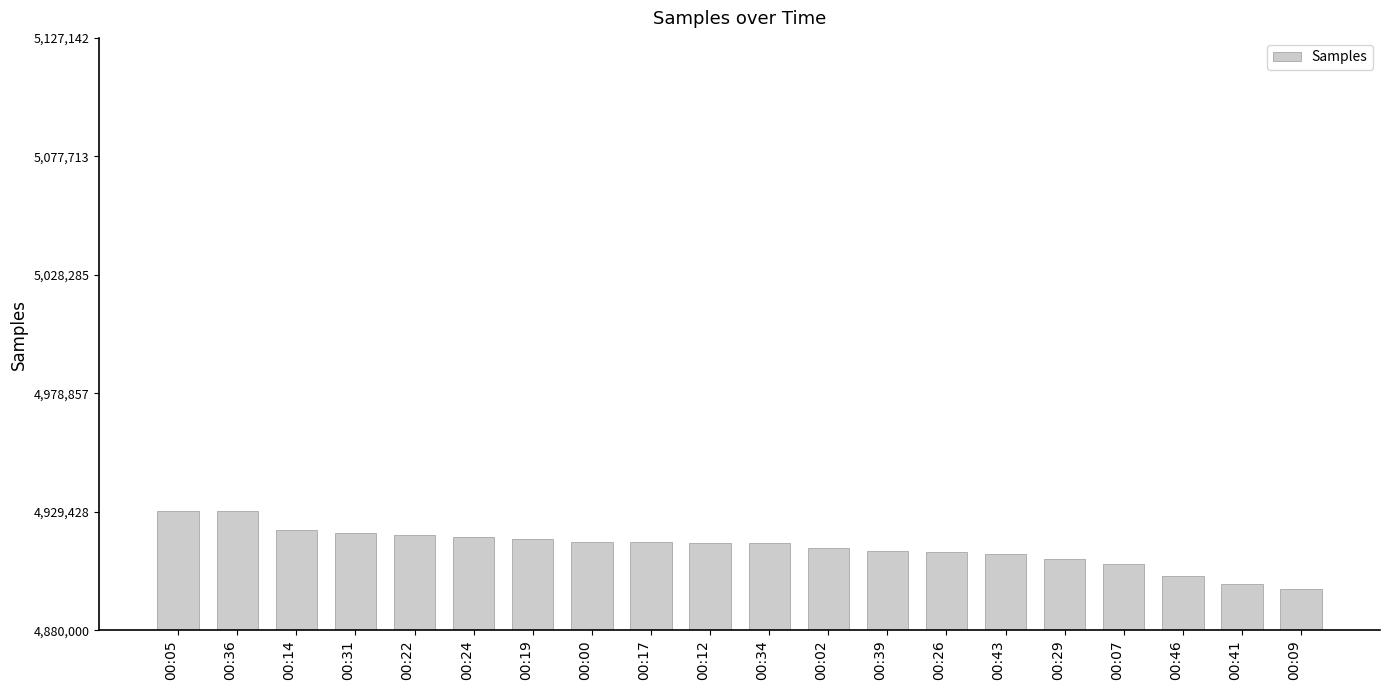

The chart shows a value of 1181158 at 00:12. True or false?

False